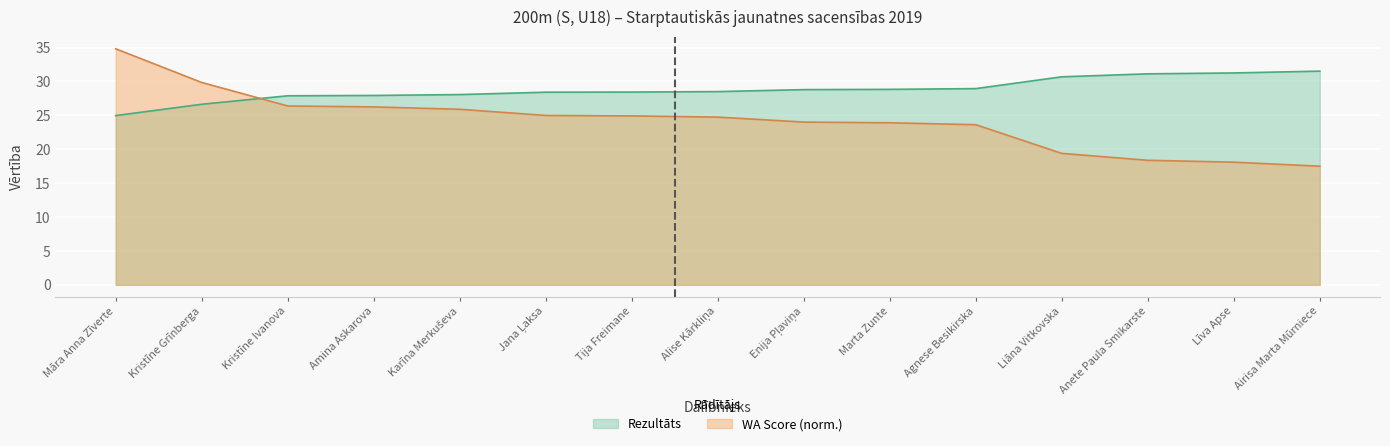

The value of WA Score at Marta Zunte is 23.9. True or false?

True